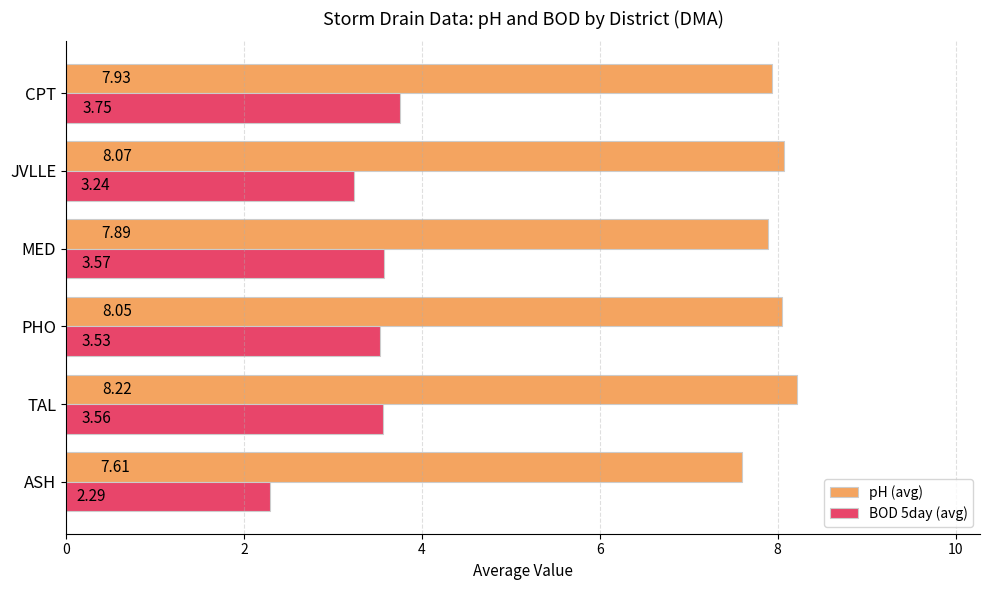

How many values in the pH (avg) series exceed 8?

3